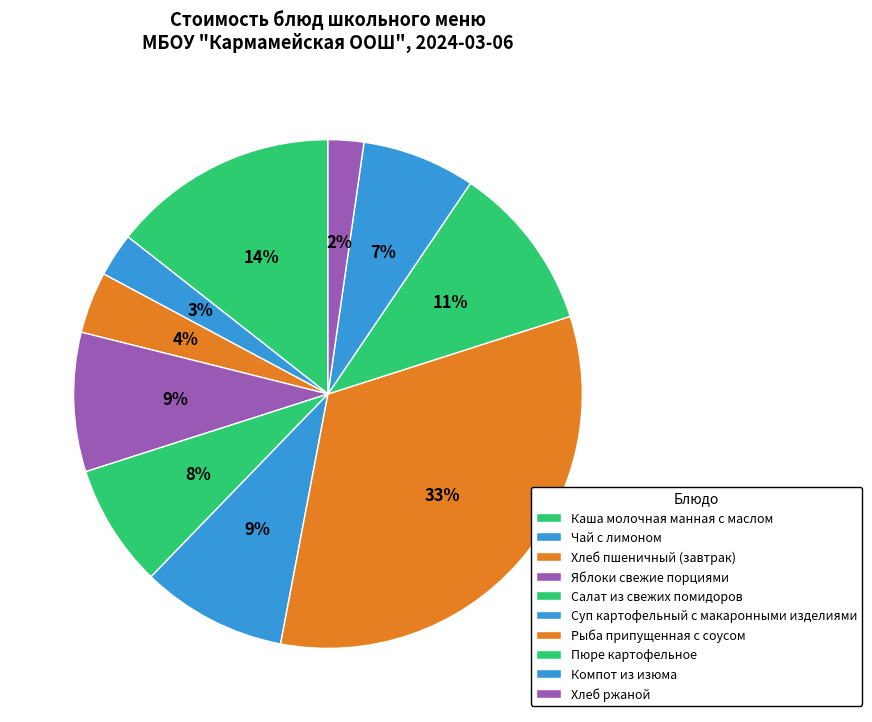

Is there a majority slice in this chart?

No